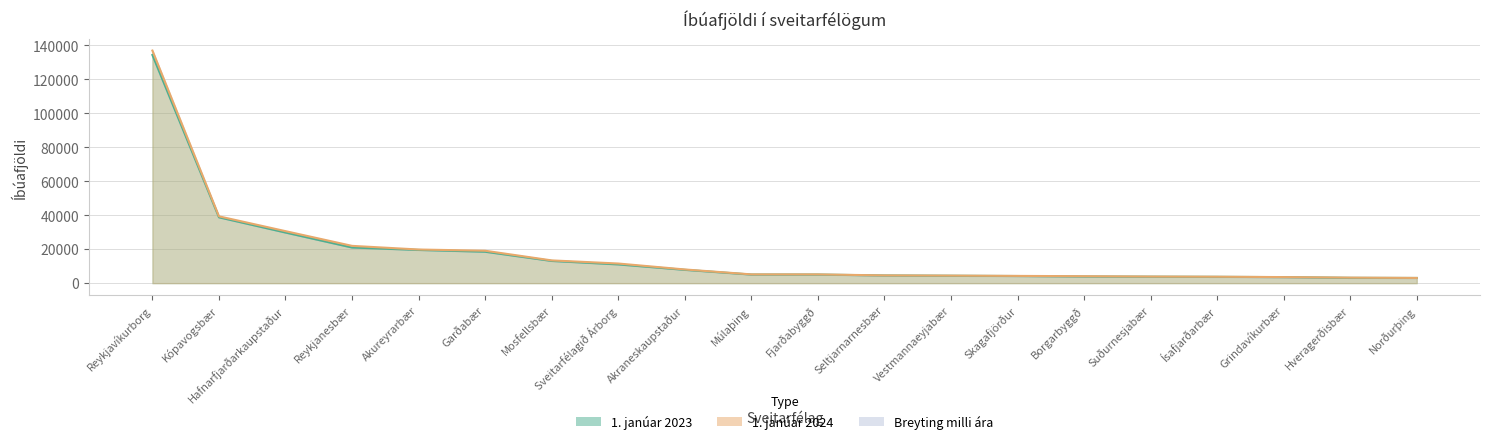

The 1. janúar 2023 series shows 185894 at Reykjavíkurborg. True or false?

False